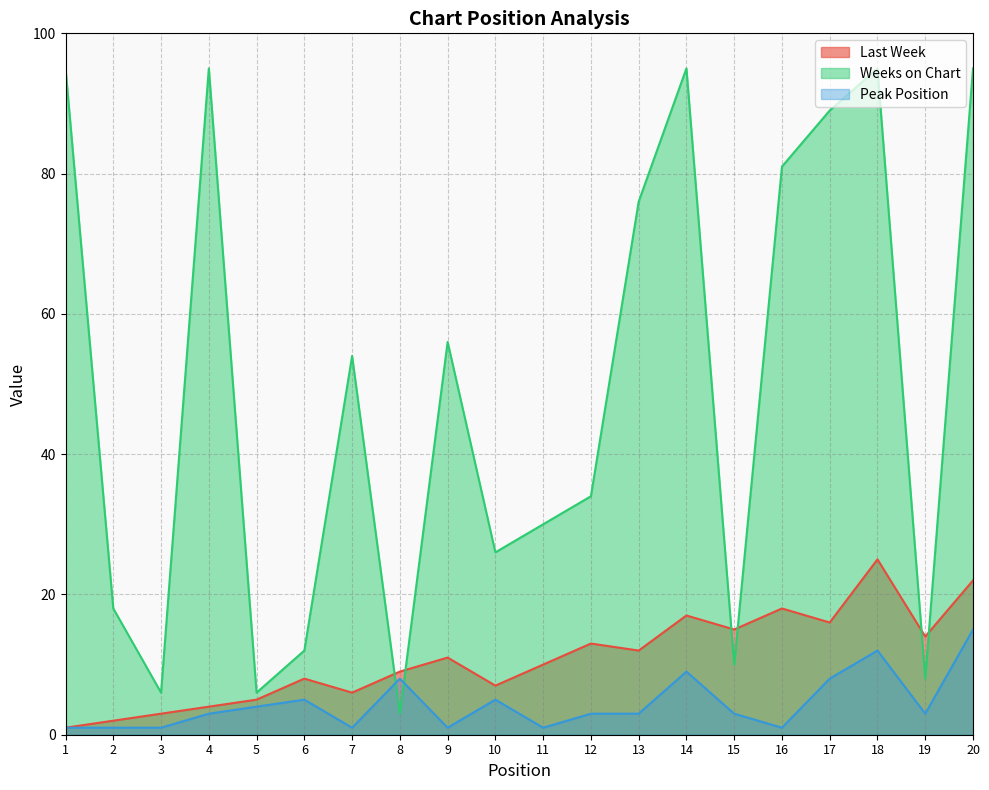

Which series has the largest total across all categories?

Weeks on Chart